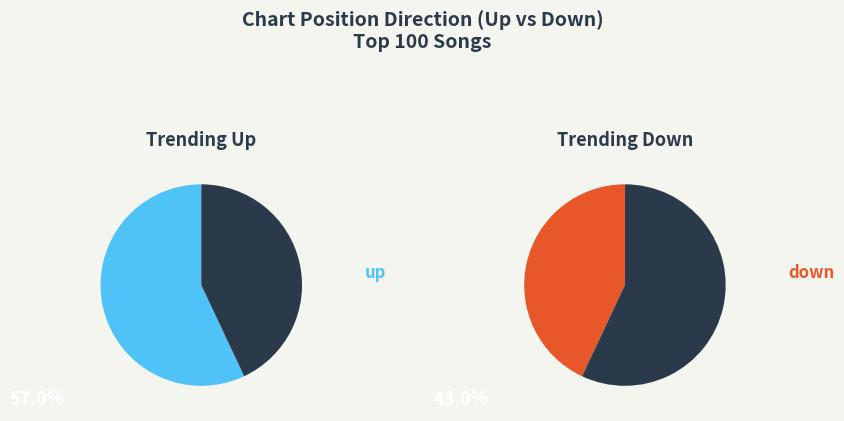

The down slice represents 43% of the pie. True or false?

True